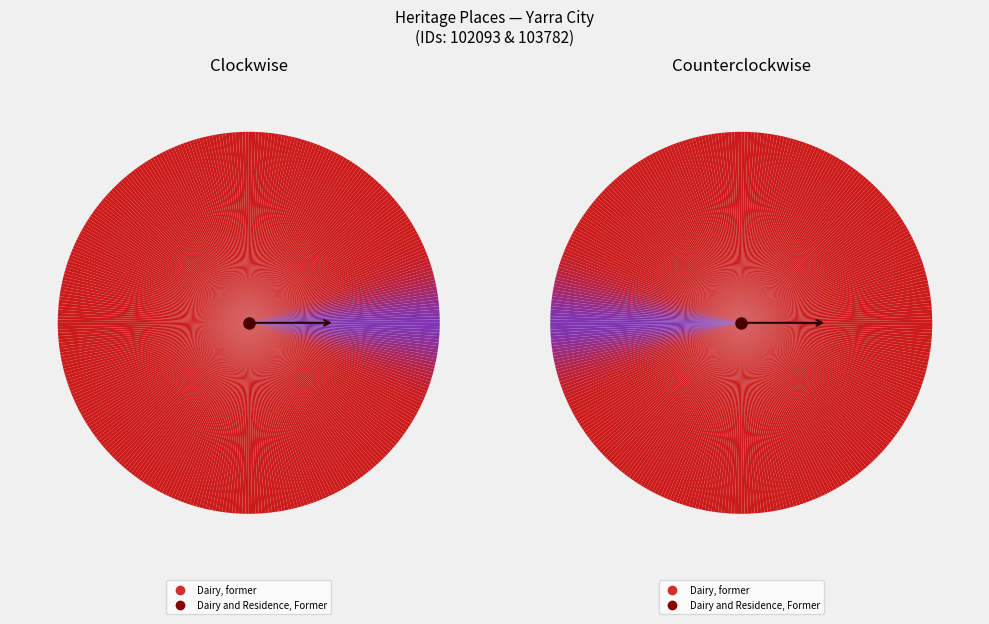

Which category has the smallest portion of the pie?

Dairy, former